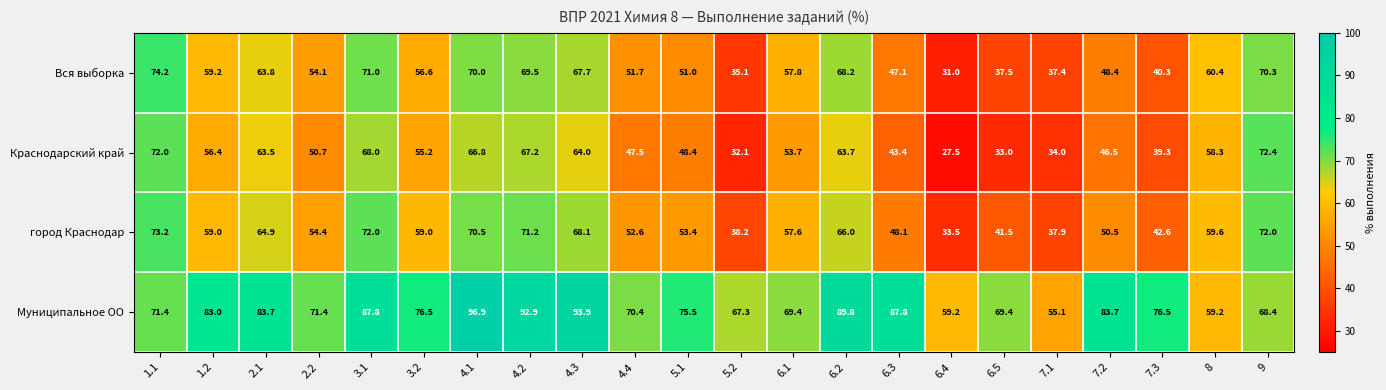

What is the highest value of the город Краснодар series?

73.2